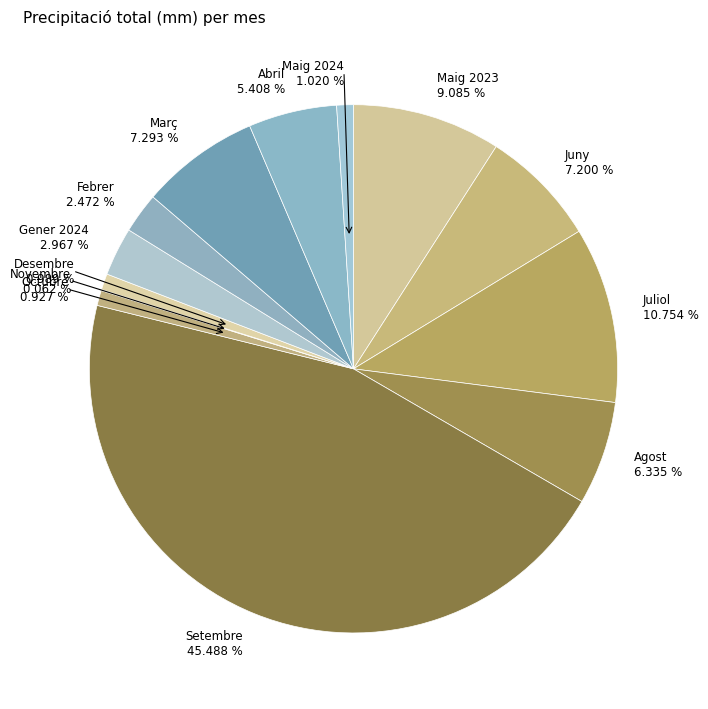

Does Desembre represent more than half of the total?

No